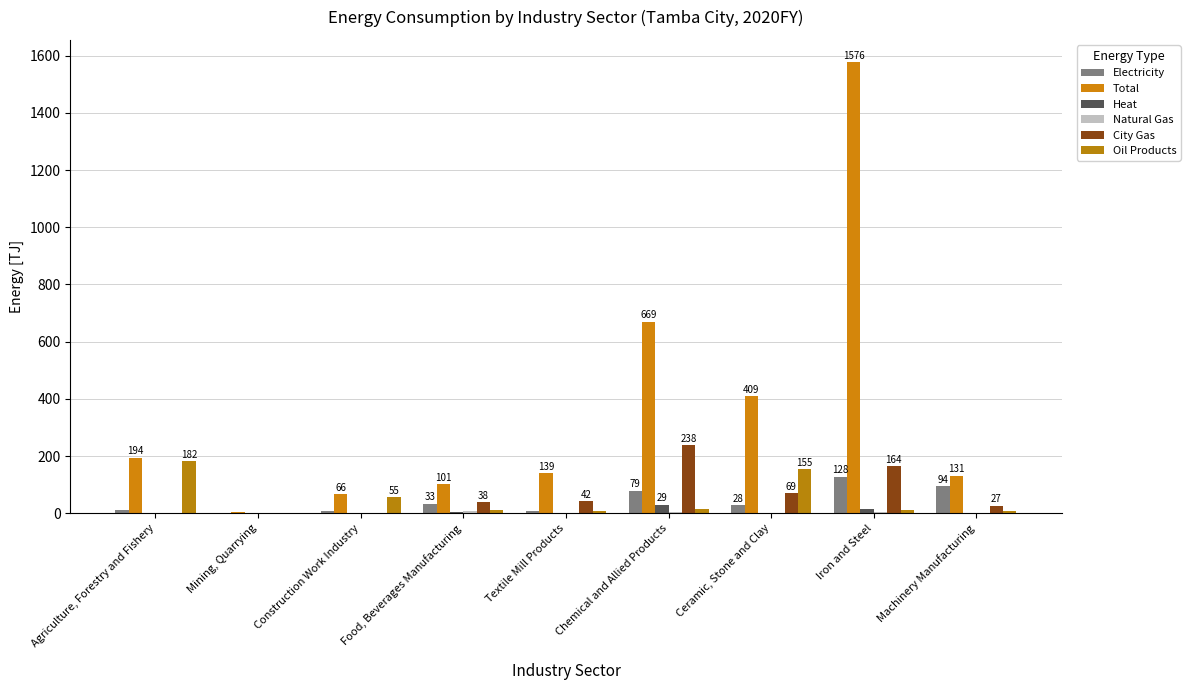

Which series has the widest spread of values?

Total